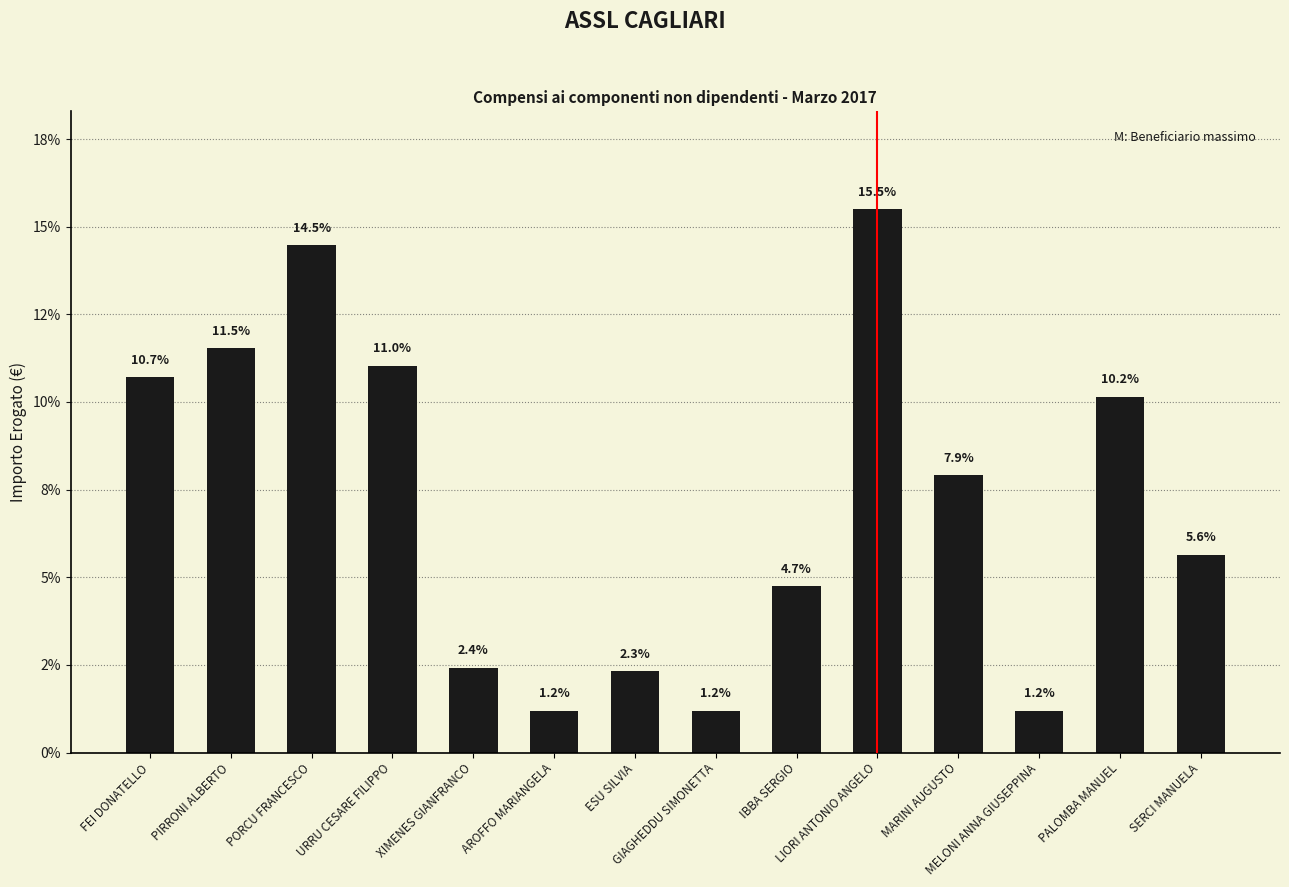

At which label is the value closest to 8?

MARINI AUGUSTO